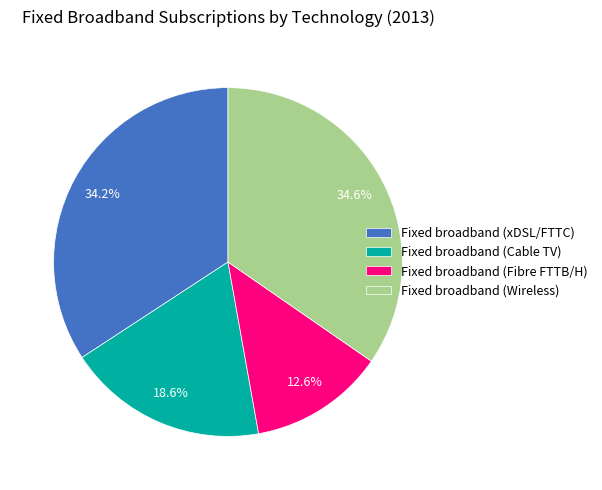

Between Fixed broadband (Cable TV) and Fixed broadband (Fibre FTTB/H), which is larger?

Fixed broadband (Cable TV)